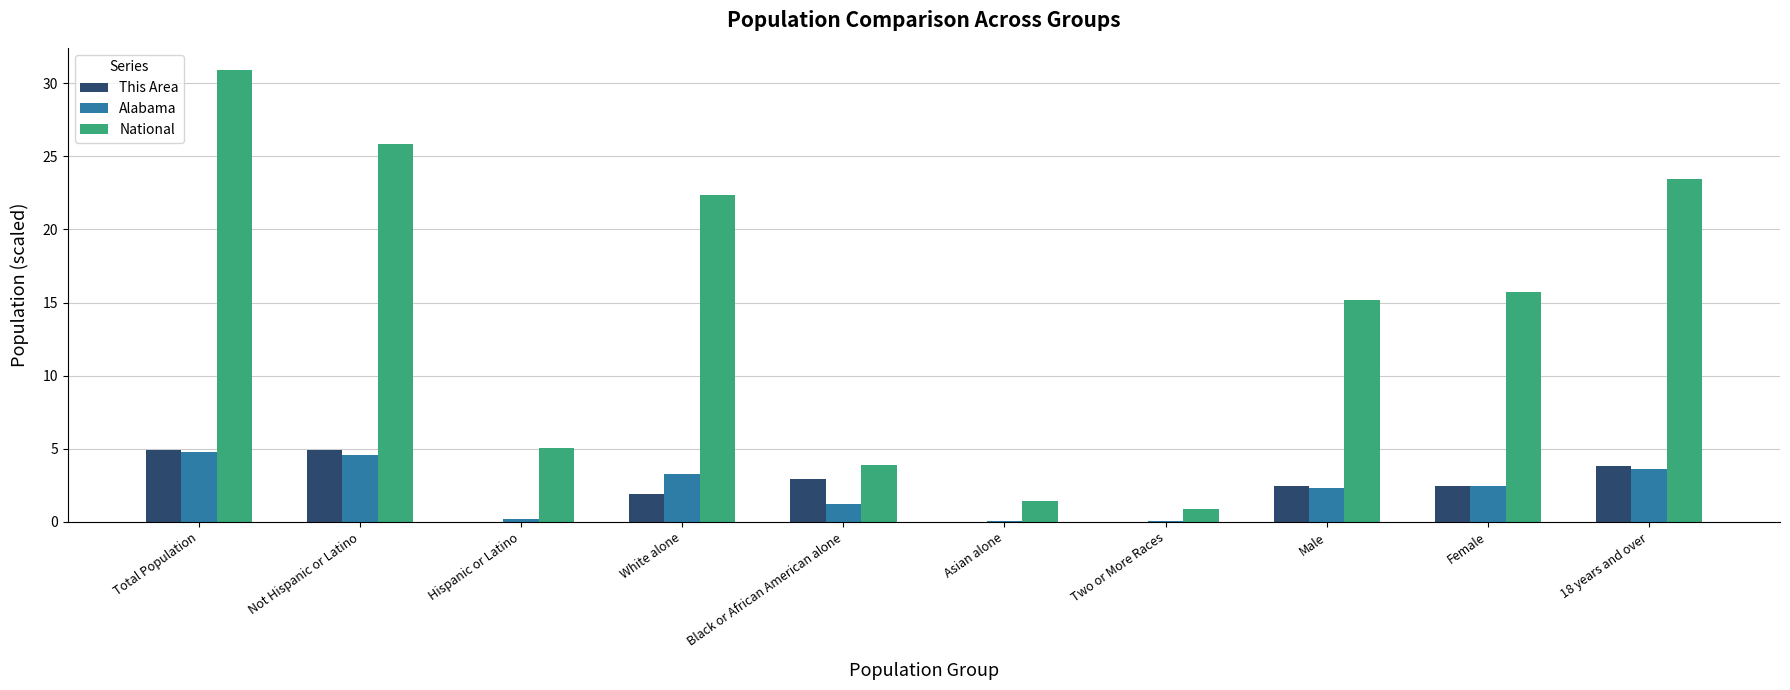

At which category does the chart reach its peak across all series?

Total Population